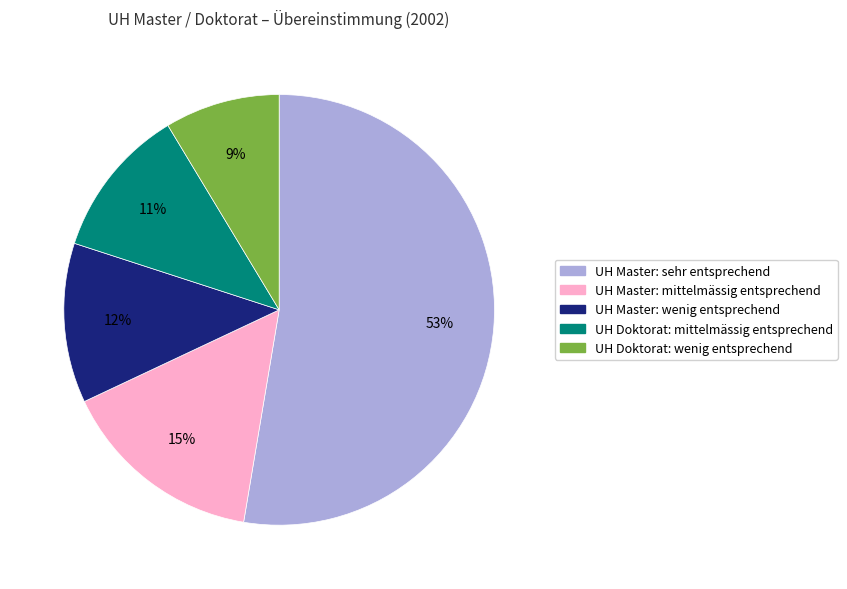

Does any single category account for the majority?

Yes